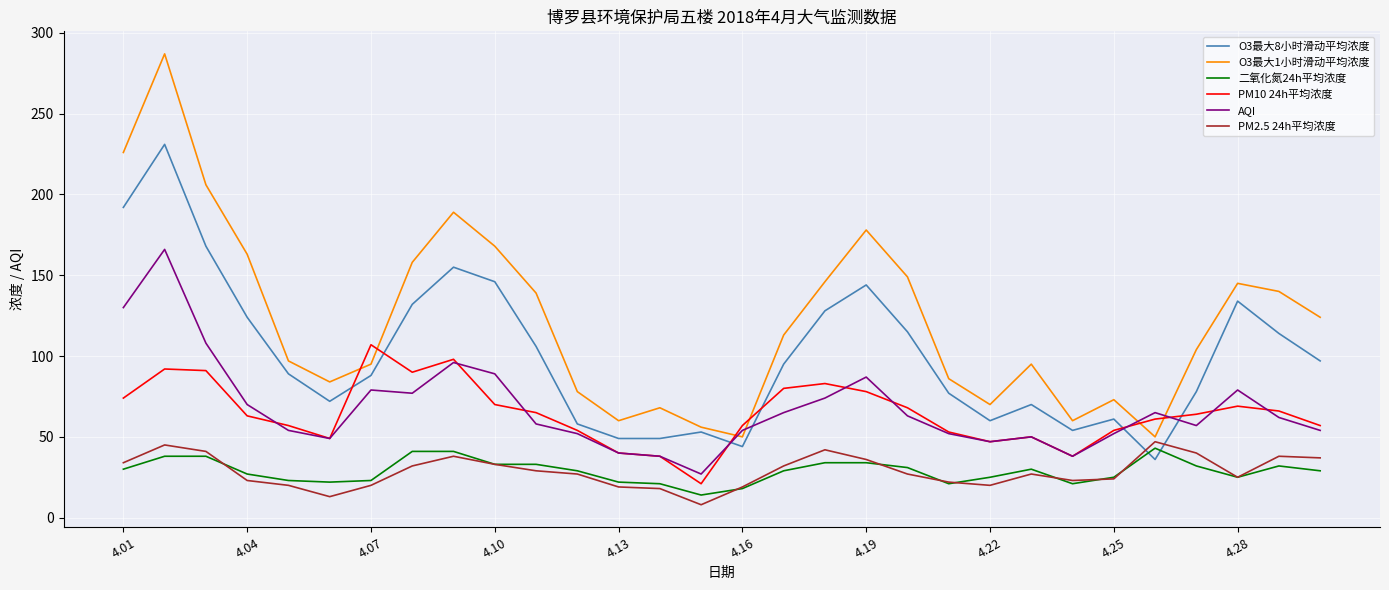

True or false: 二氧化氮24h平均浓度 and O3最大8小时滑动平均浓度 cross at least once.

True